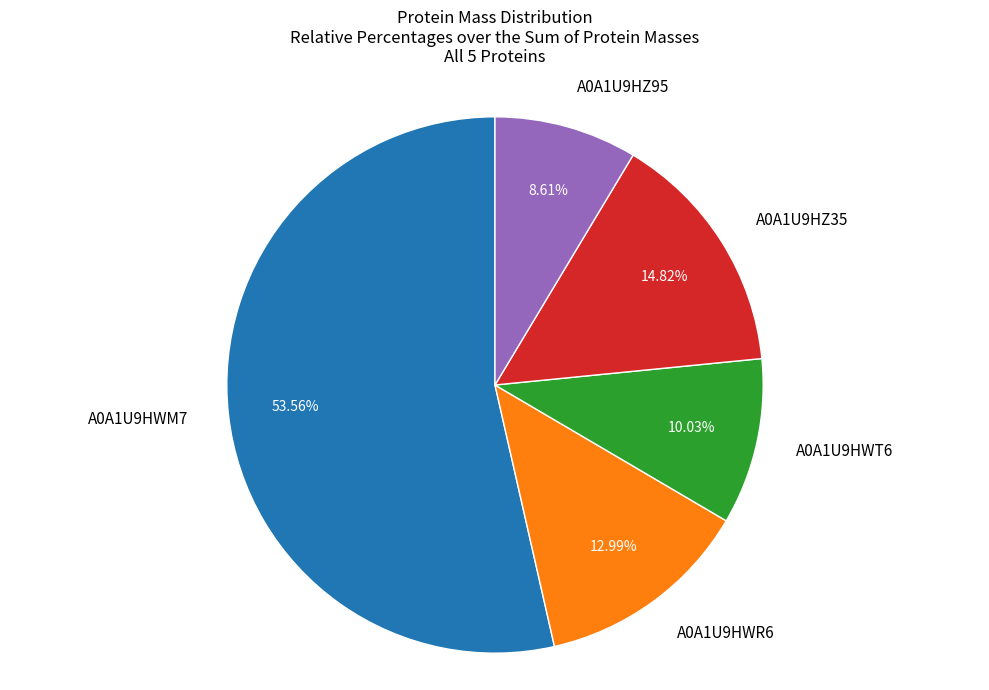

To the nearest percent, what is the difference between the largest and smallest slice percentages?

45%